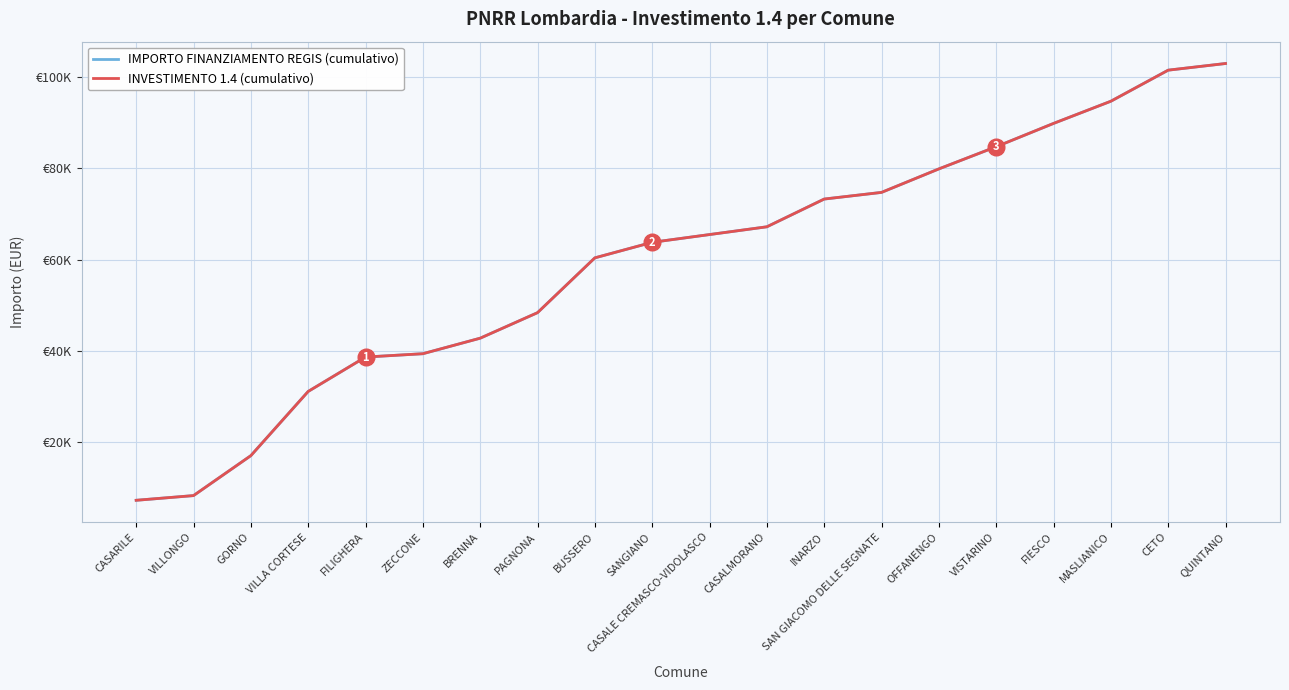

What is the difference between the maximum and minimum values in the IMPORTO FINANZIAMENTO REGIS (cumulativo) series?

95665